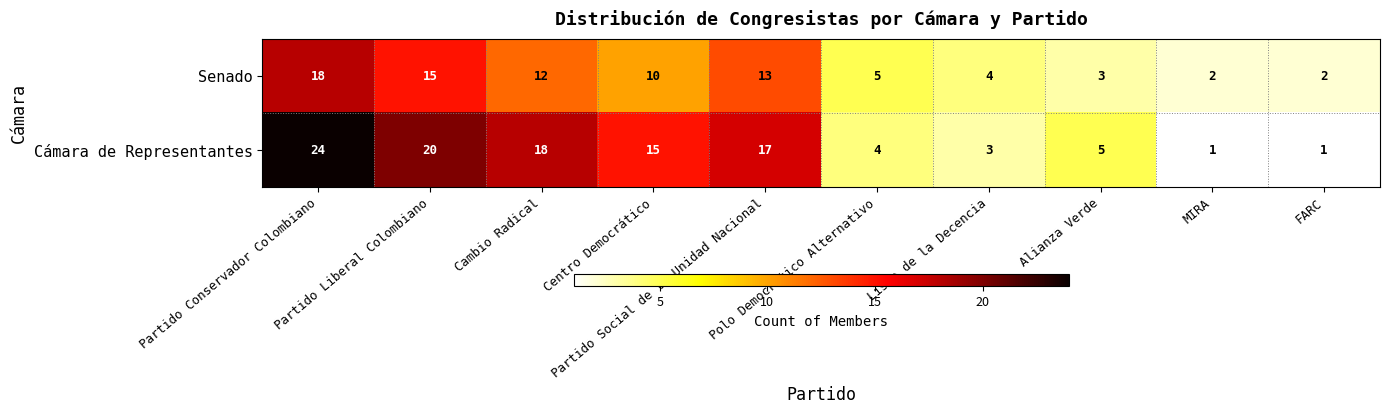

Between Partido Social de la Unidad Nacional and Lista de la Decencia, which series saw the biggest shift?

Cámara de Representantes